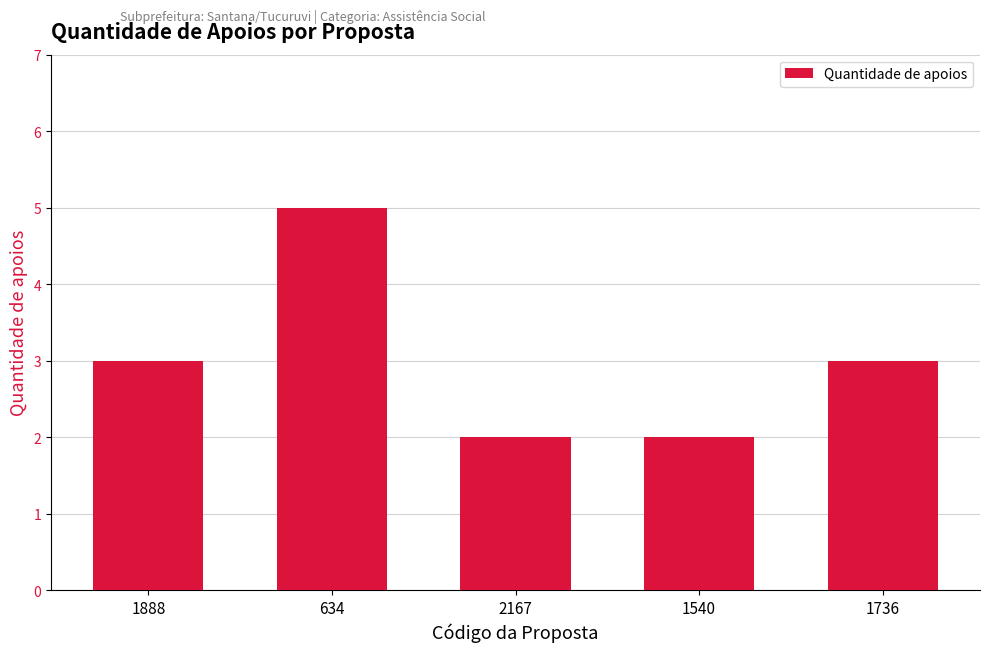

What is the ratio of the value at 1888 to the value at 2167?

1.5